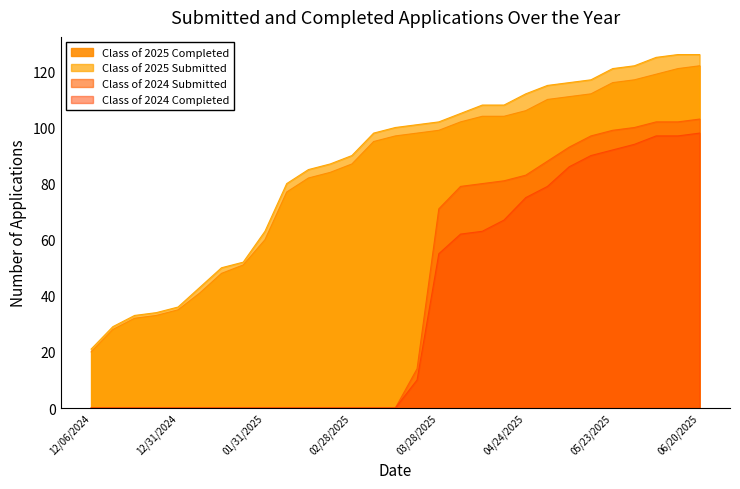

Between 01/10/2025 and 05/09/2025, which series saw the biggest shift?

Class of 2024 Submitted